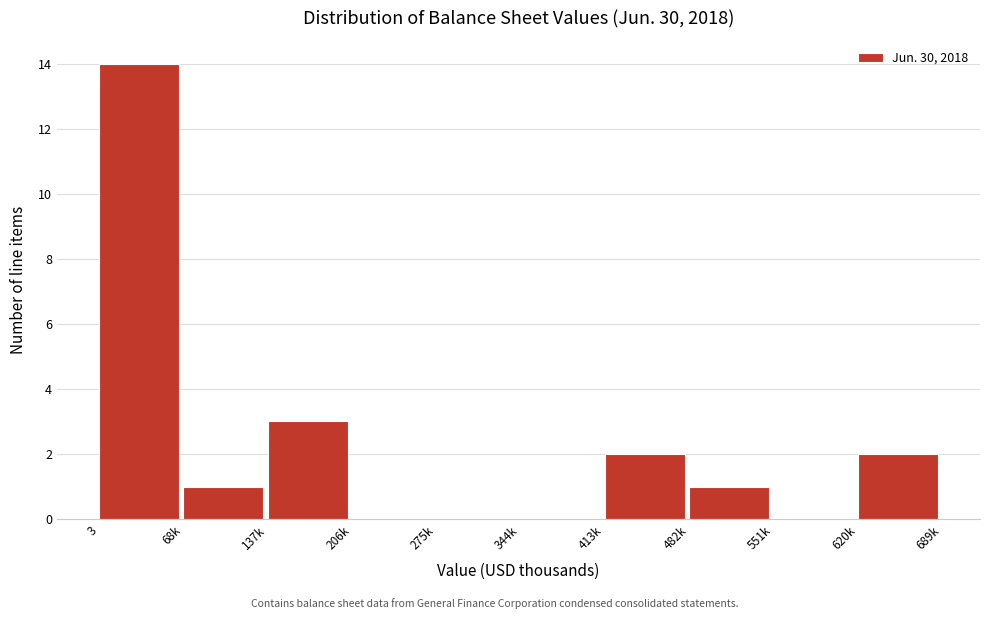

Reading right to left, list all the values displayed in this chart.

620k=2	551k=0	482k=1	413k=2	344k=0	275k=0	206k=0	137k=3	68k=1	3=14